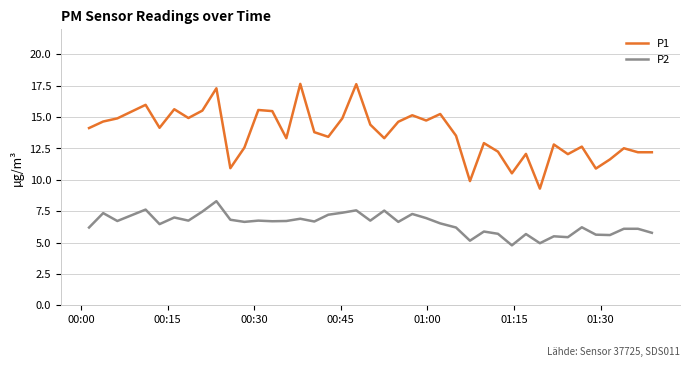

What is the minimum value for P2?

4.8